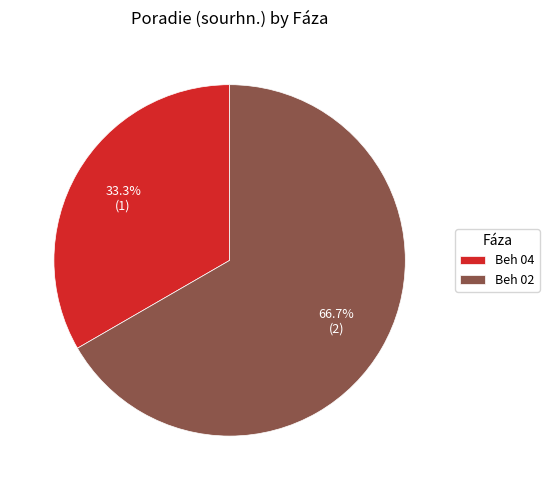

What is the largest slice in the pie chart?

Beh 02